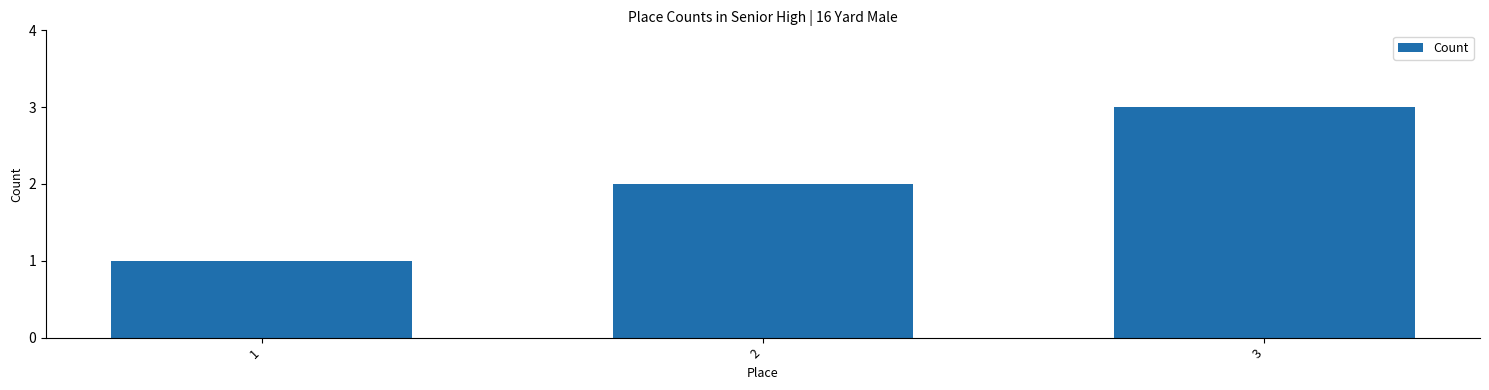

Reading left to right, extract all data points from this chart.

1	2	3